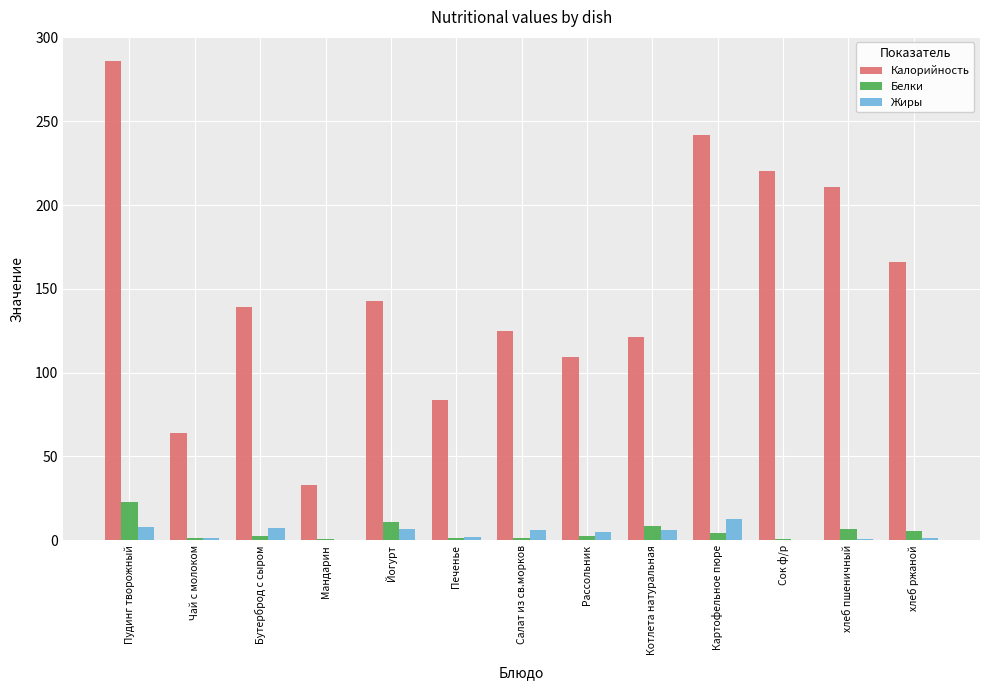

What value does the Жиры series have at Мандарин?

0.2